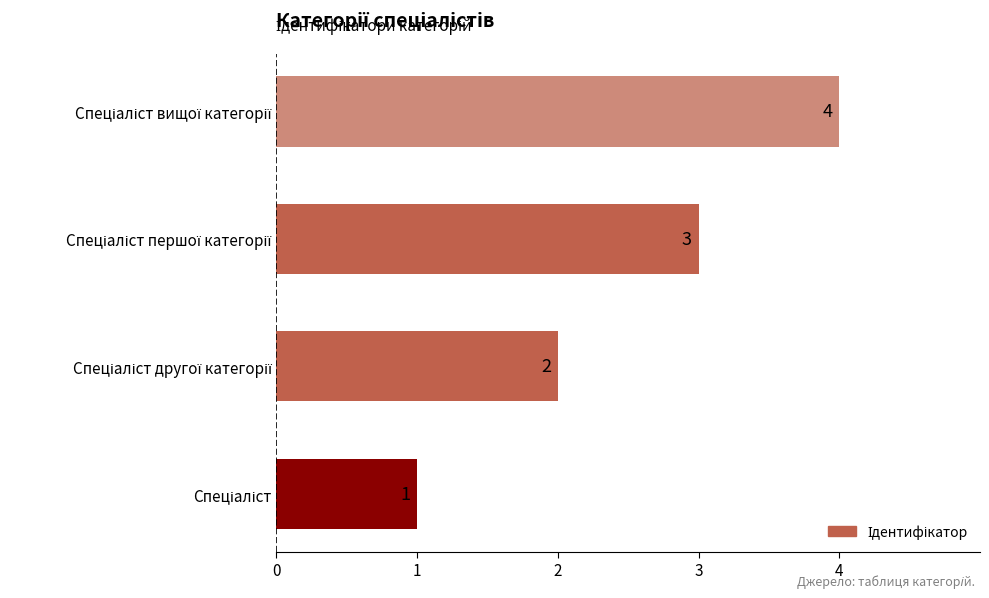

How many values are between 2 and 4?

3